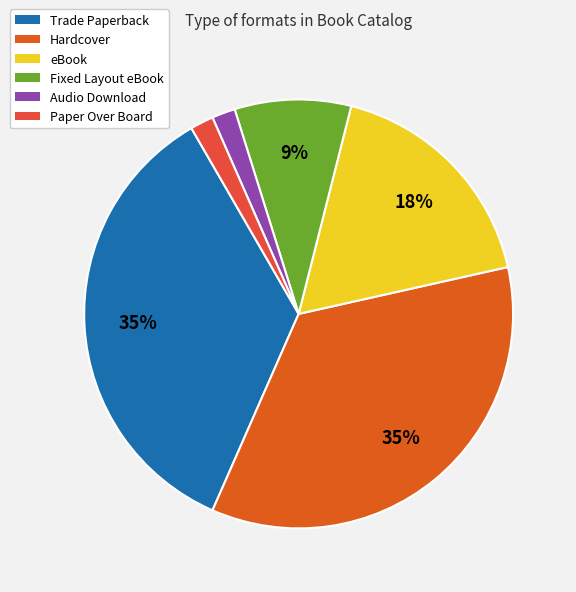

The Audio Download slice represents 1% of the pie. True or false?

False